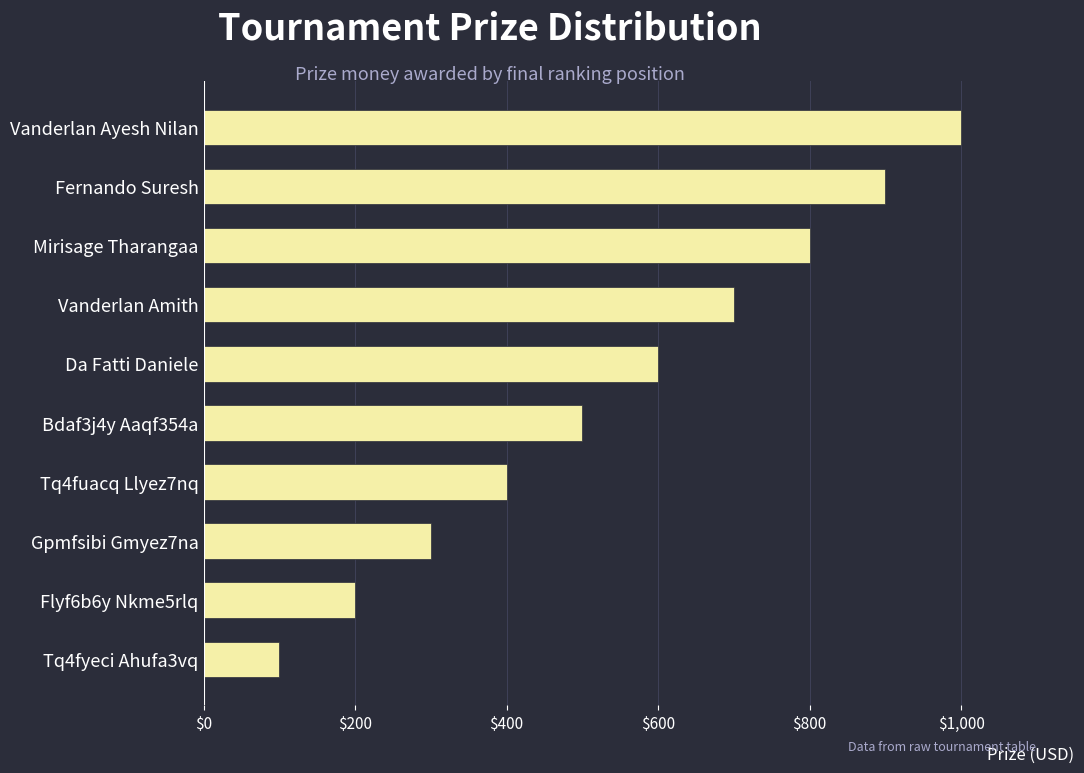

What is the sum of the values at Vanderlan Ayesh Nilan and Vanderlan Amith?

1700